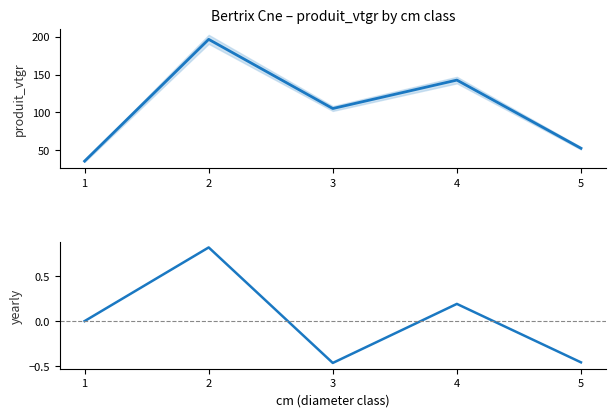

True or false: total and variation intersect in this chart.

False